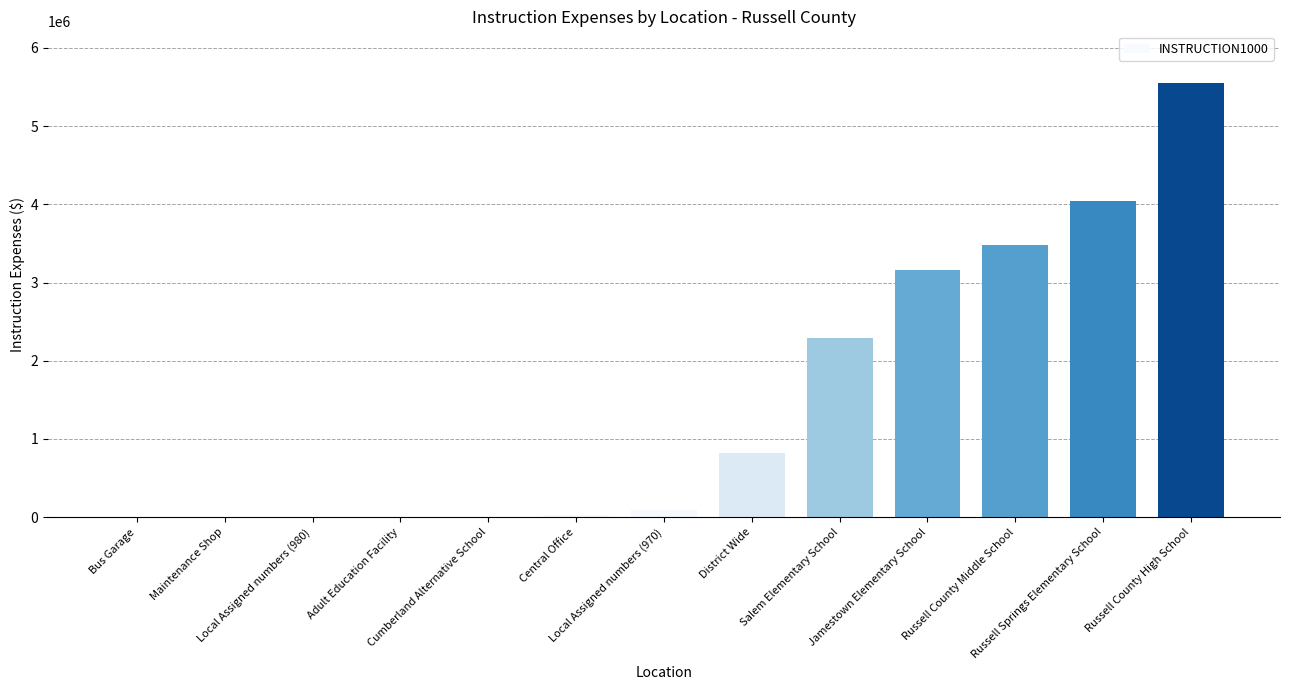

What is the greatest value displayed?

5545854.8